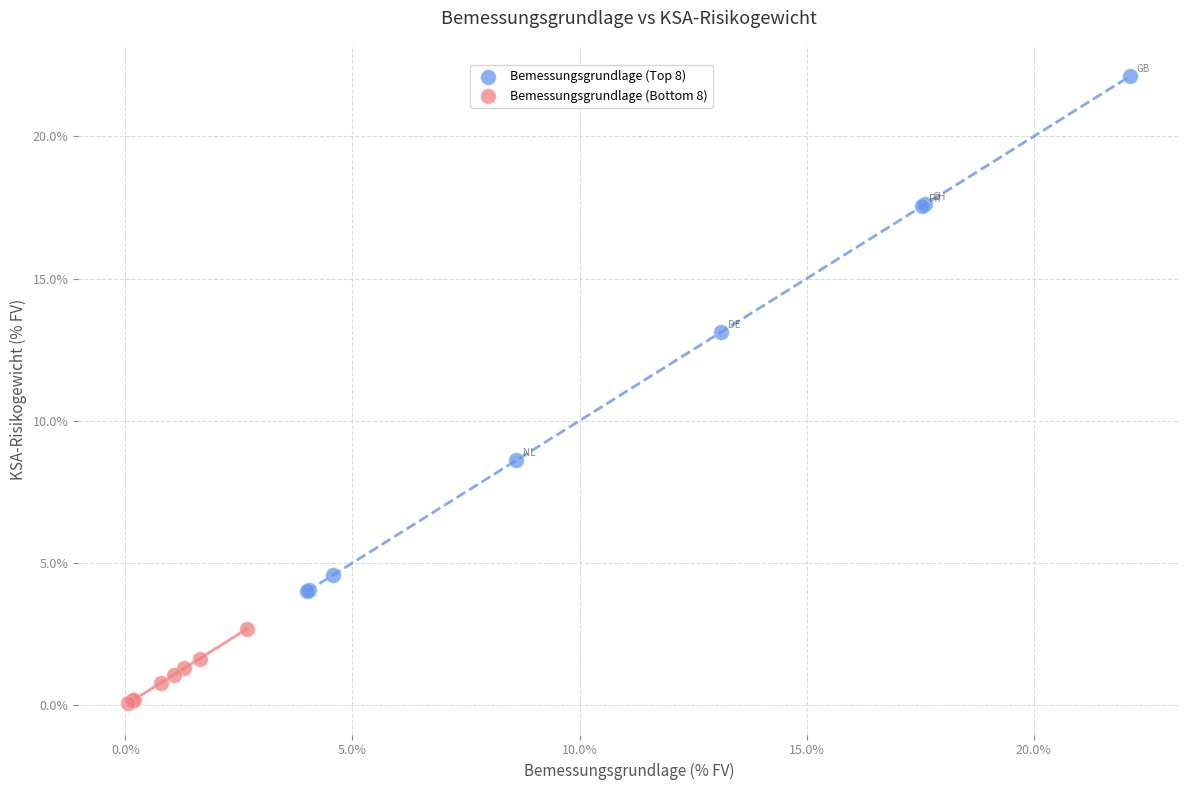

Which series has the largest Y range (max minus min)?

Bemessungsgrundlage (Top 8)